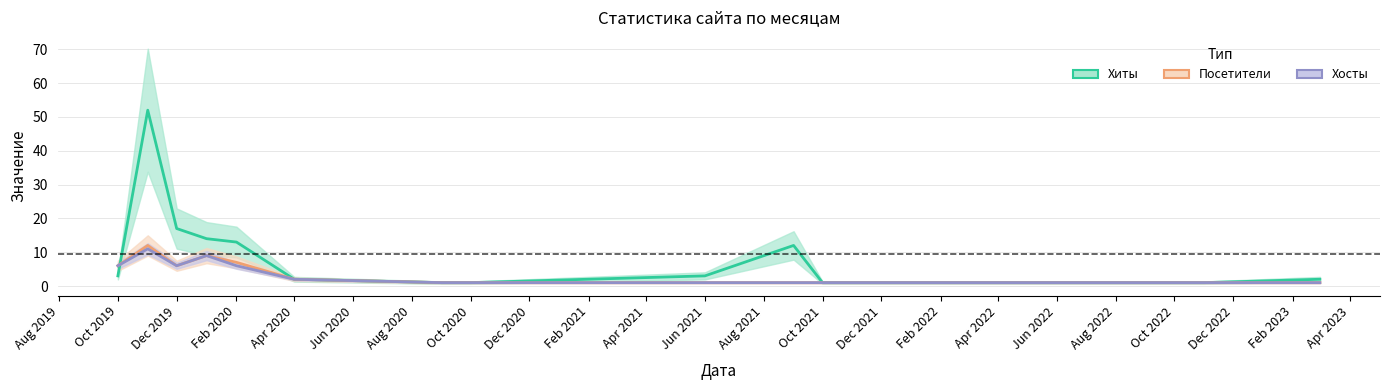

Which label corresponds to the largest value in the chart?

2019-11